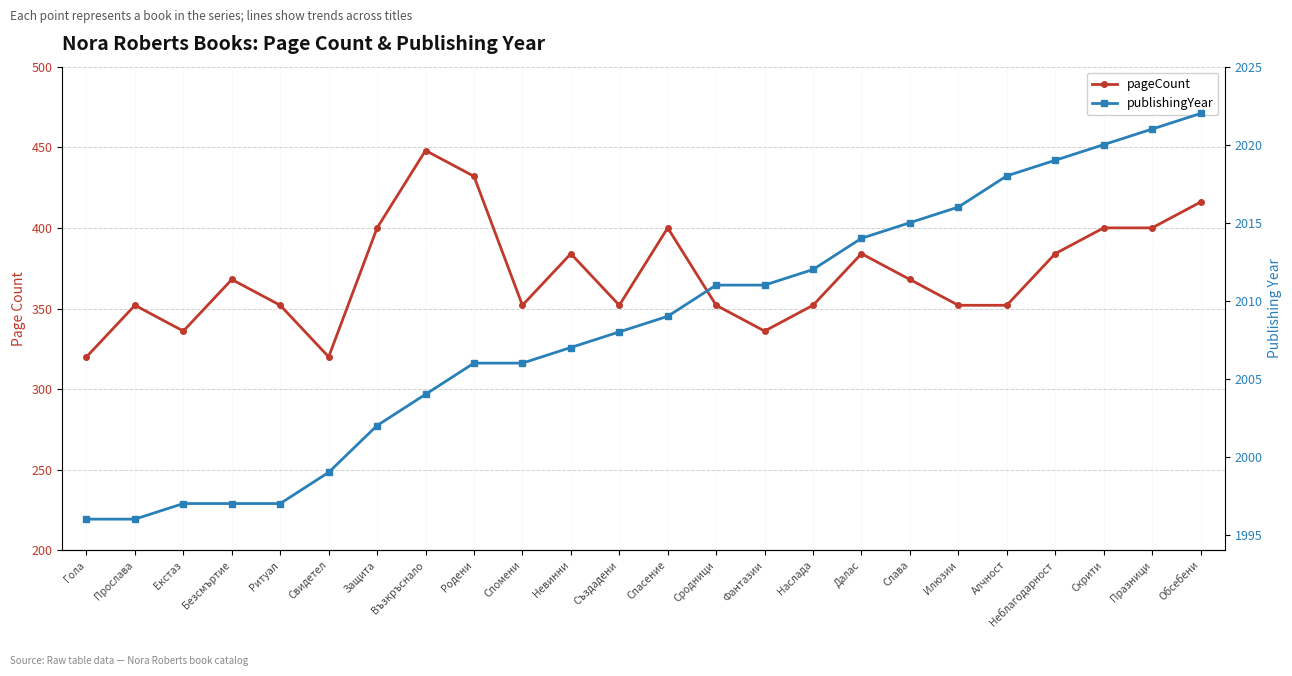

What is the difference between the pageCount values at Ритуал and Екстаз?

16